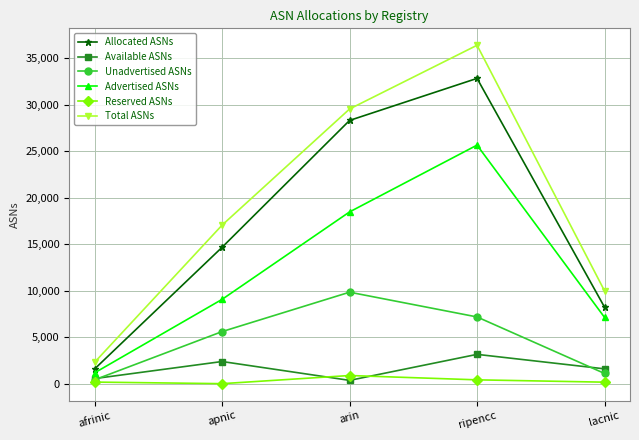

True or false: Total ASNs and Allocated ASNs cross at least once.

False